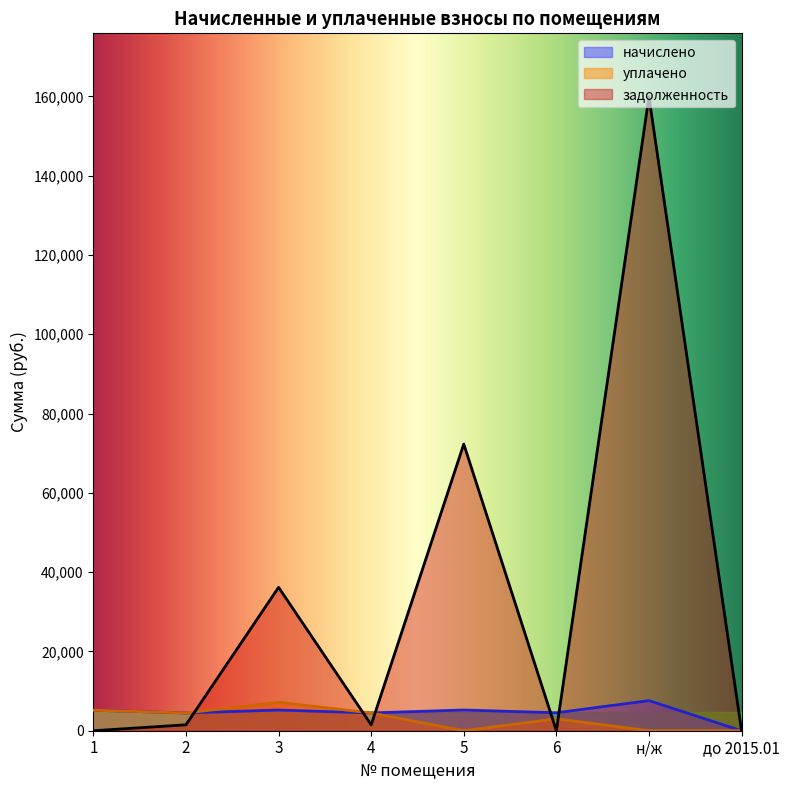

What is the spread (max minus min) of values at 2?

2984.0